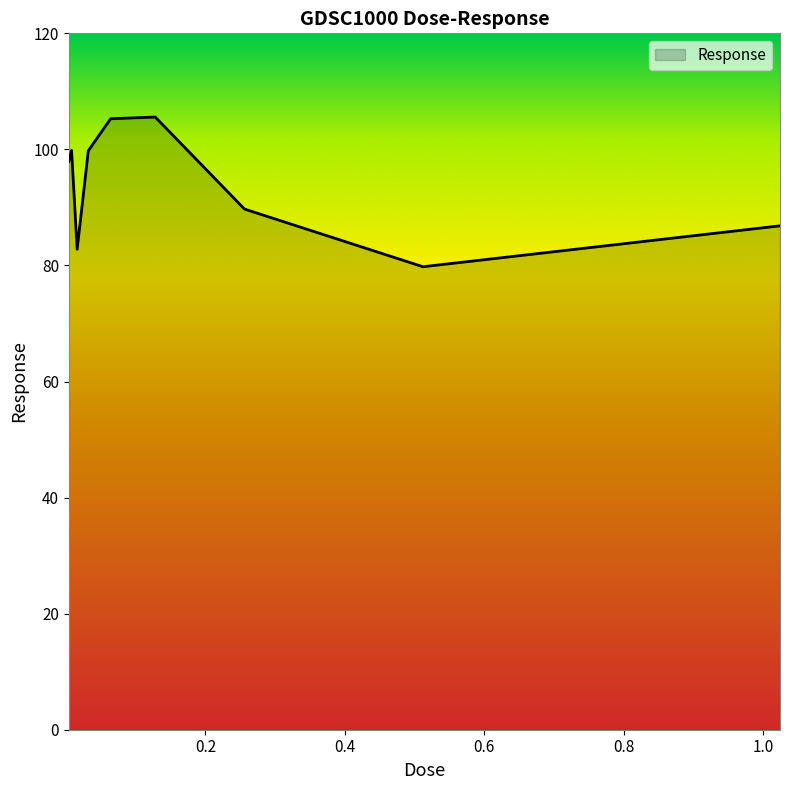

What is the greatest value displayed?

105.6